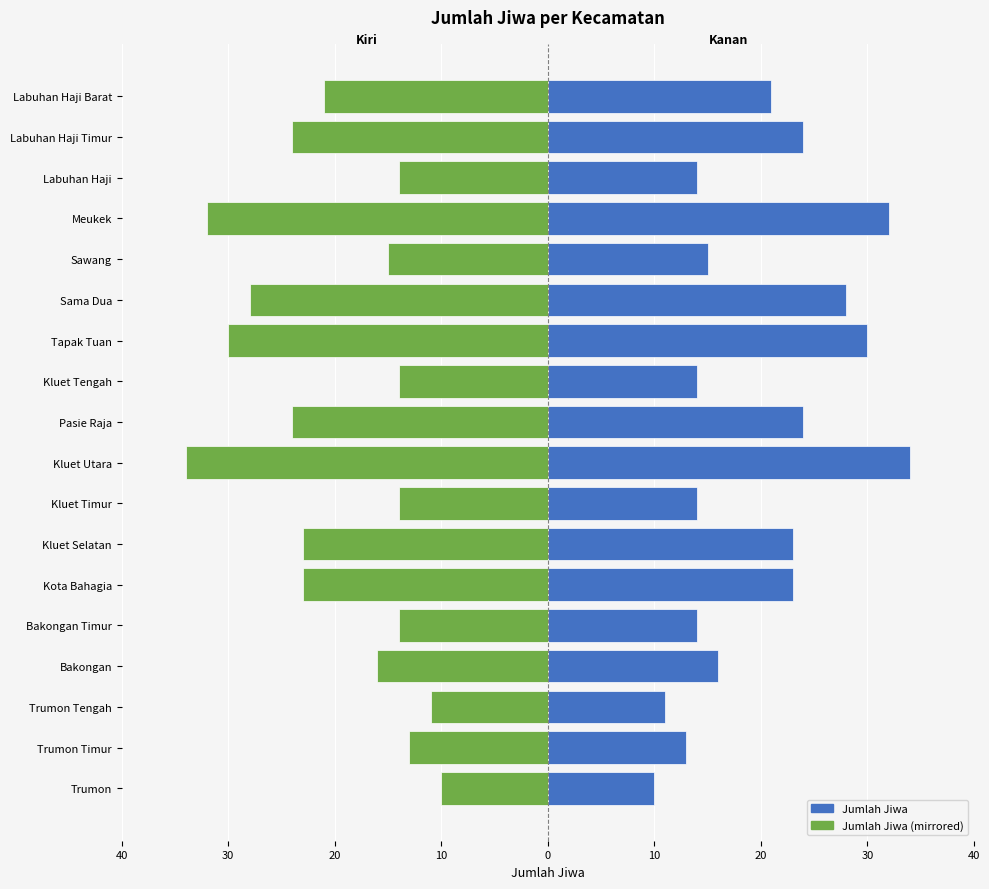

What is the difference between the maximum and minimum values in the Jumlah Jiwa (mirrored) series?

24